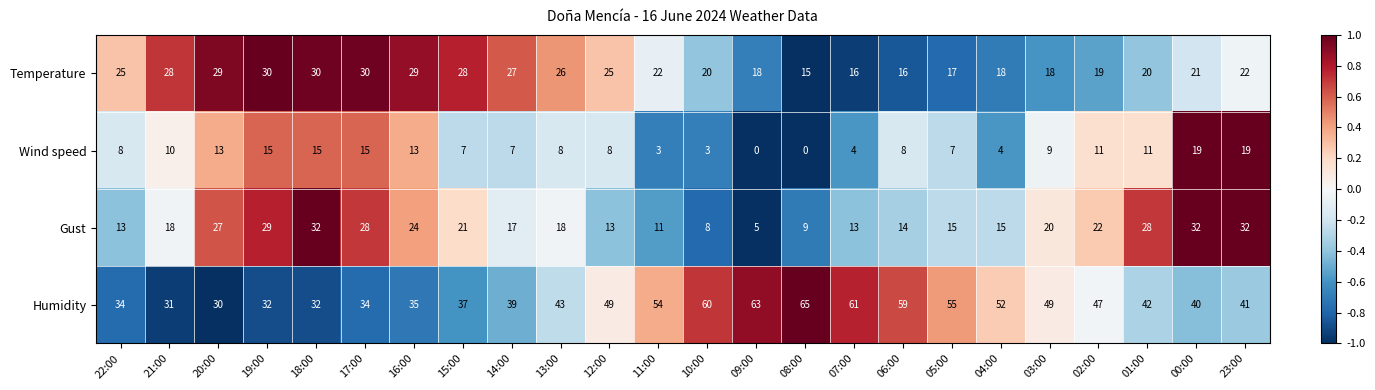

Rank the series at 04:00 from highest to lowest value.

Humidity, Temperature, Gust, Wind speed